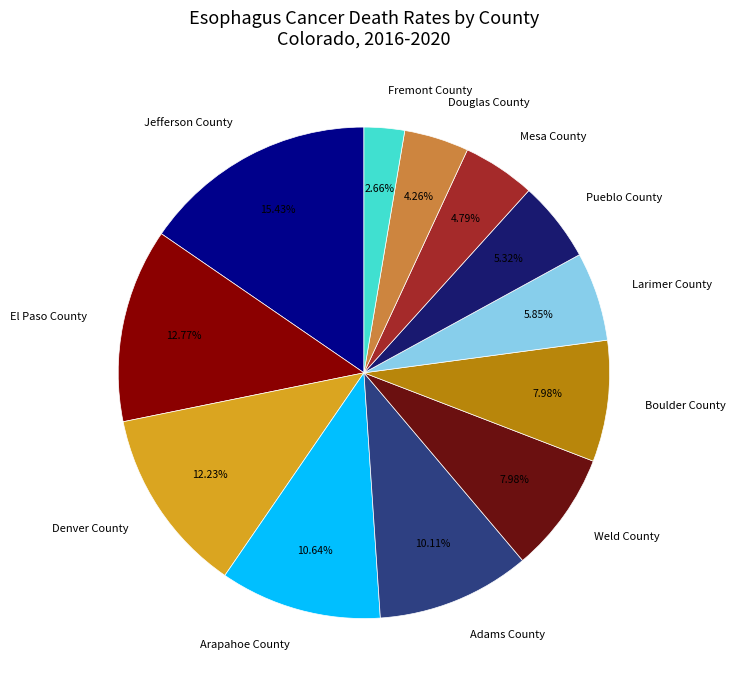

To the nearest percent, what is the difference between the Mesa County and Arapahoe County slice percentages?

6%